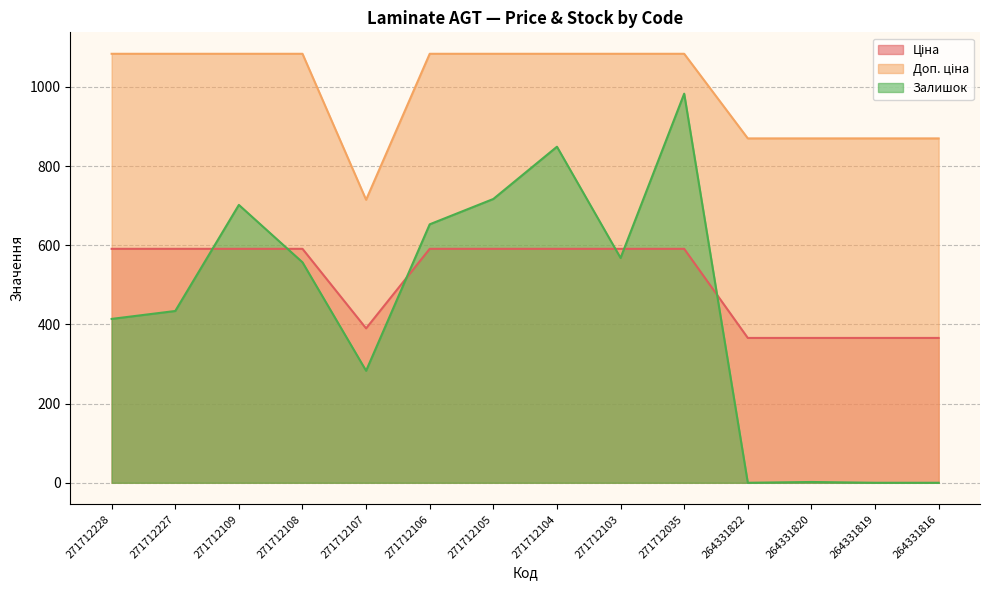

Which series has the largest total across all categories?

Доп. ціна